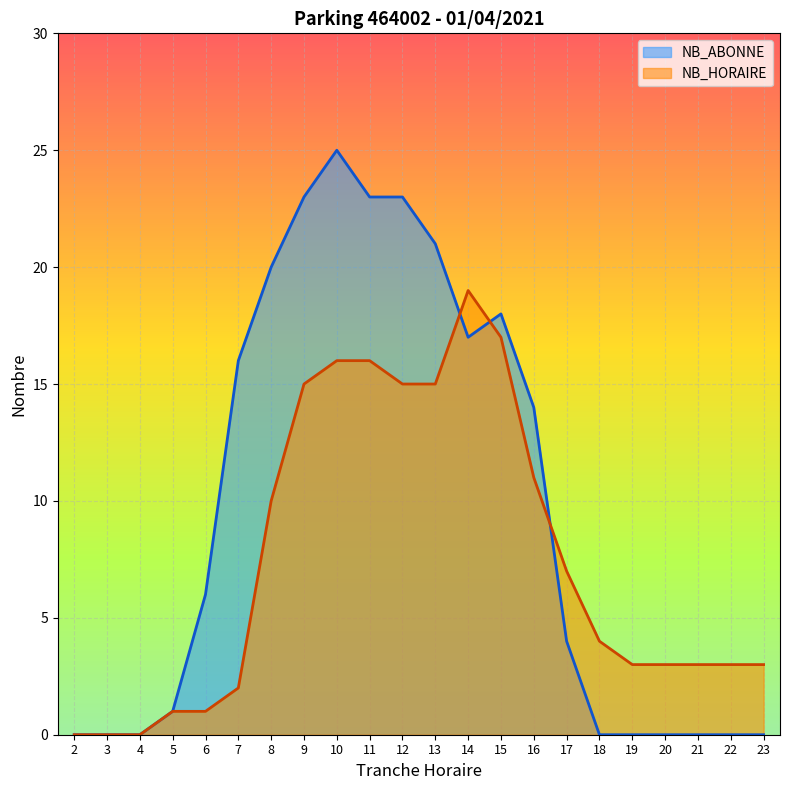

After their last crossing, which series has the higher values: NB_HORAIRE or NB_ABONNE?

NB_HORAIRE